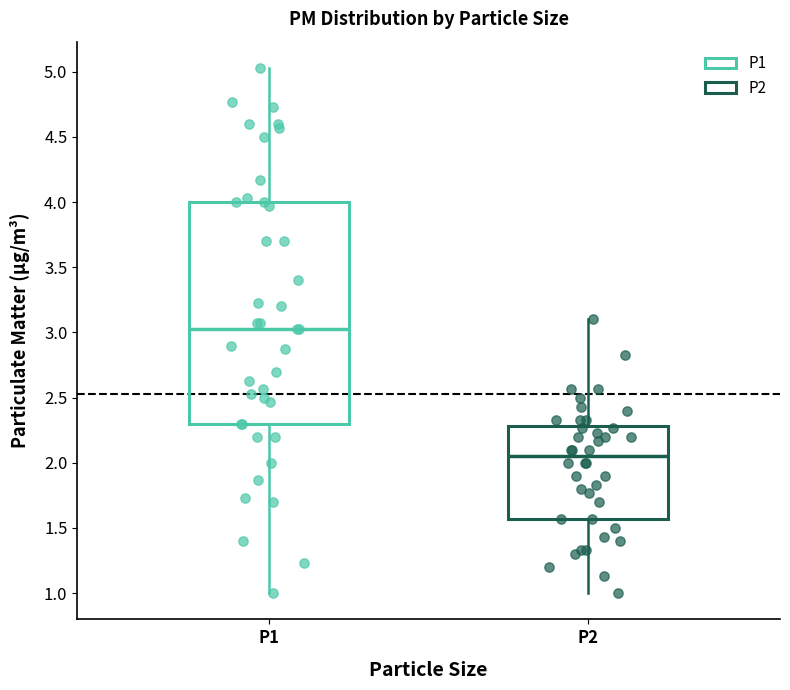

Where is the upper edge of the box for P1 on the y-axis? The values are not printed on the chart, so give them approximately, as read against the axis.

4.00